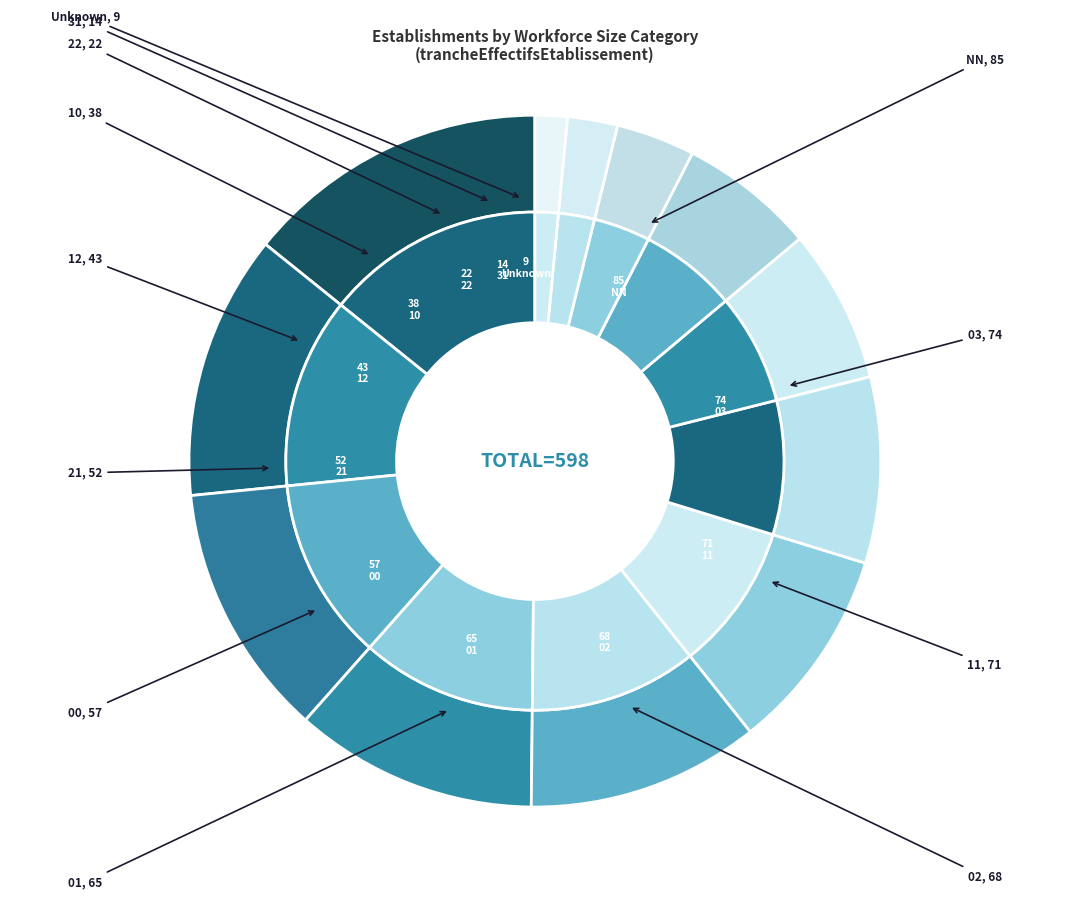

How much of the chart is everything except 21?

91.3%